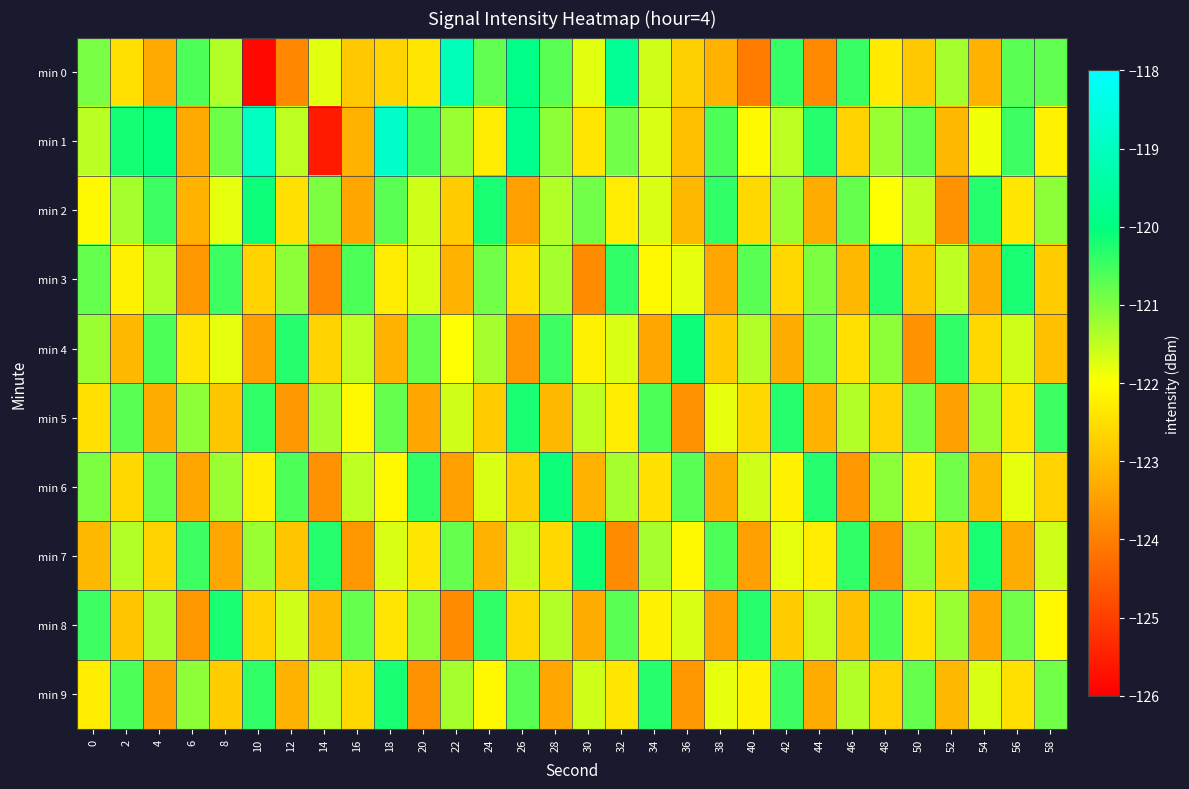

List the series in order of their peak value, highest first.

min 1, min 0, min 2, min 4, min 6, min 7, min 3, min 5, min 8, min 9